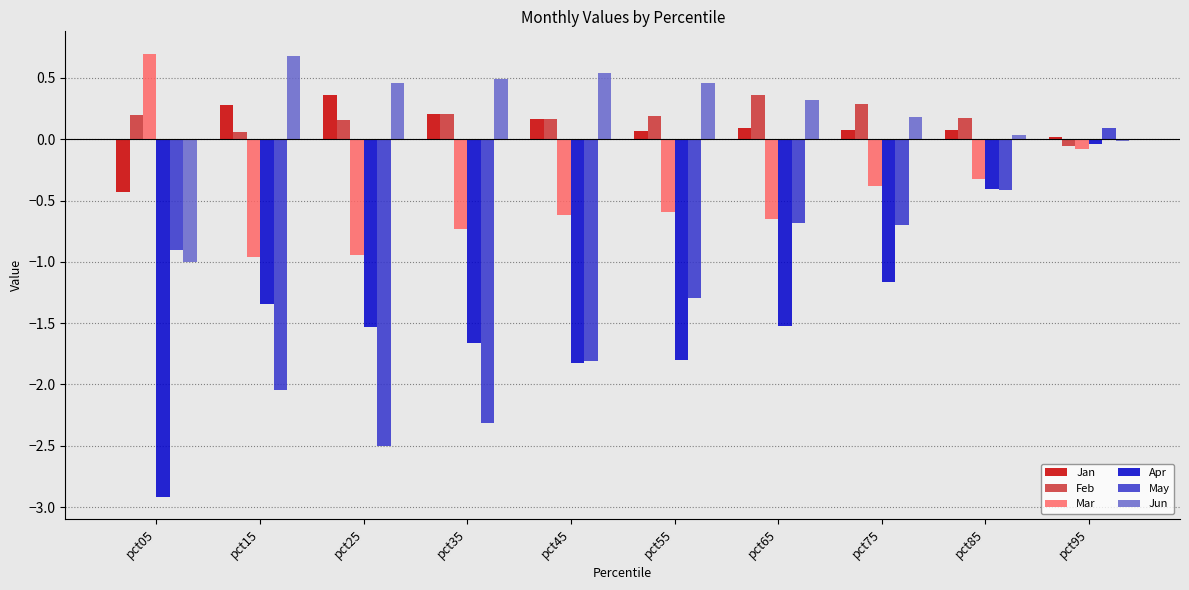

Does the chart contain any negative values?

Yes